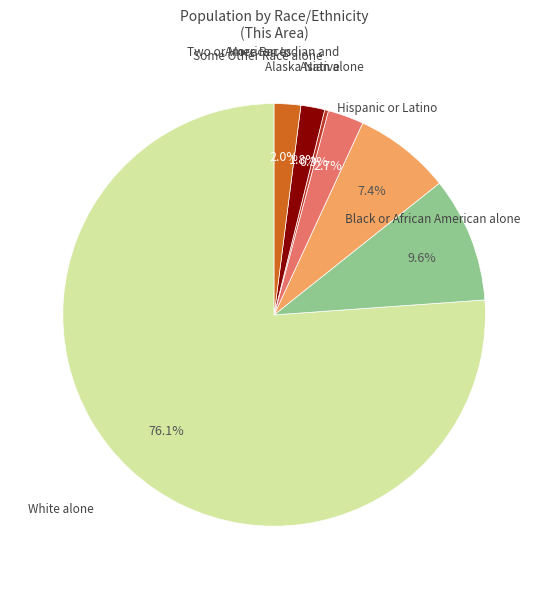

How many segments does this pie chart have?

7